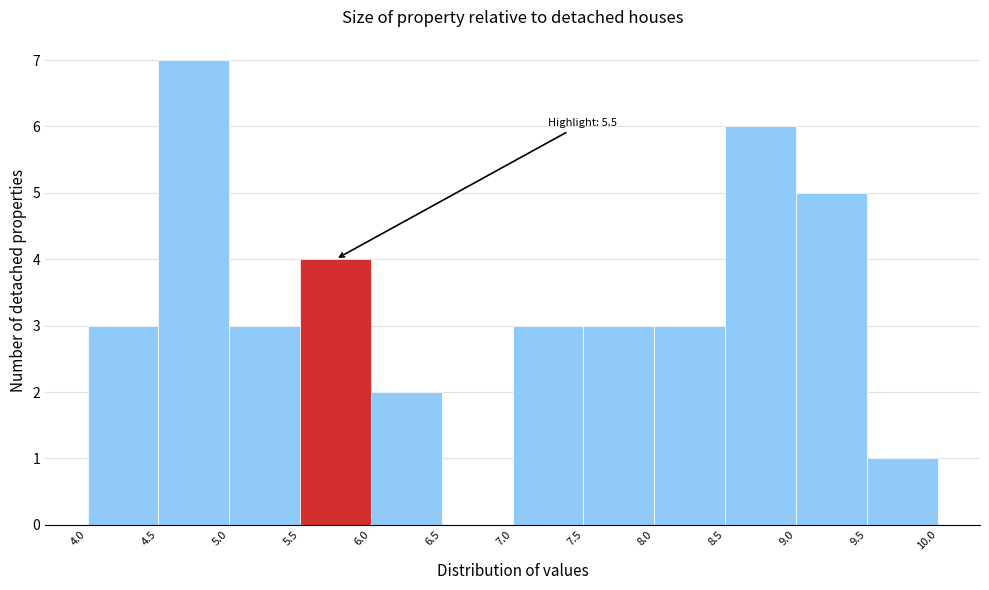

Which range on the x-axis has the tallest bar?

4.5 to 5.0